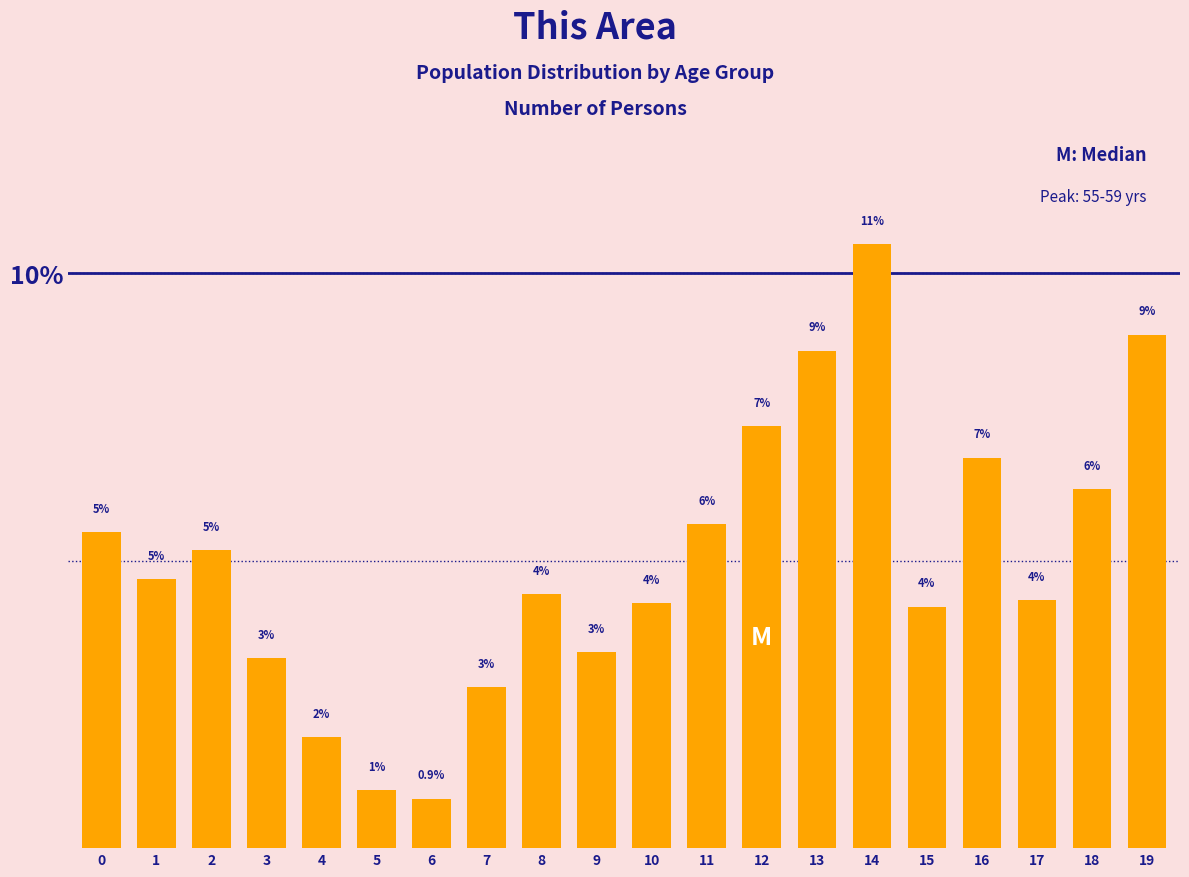

Does the chart contain any negative values?

No